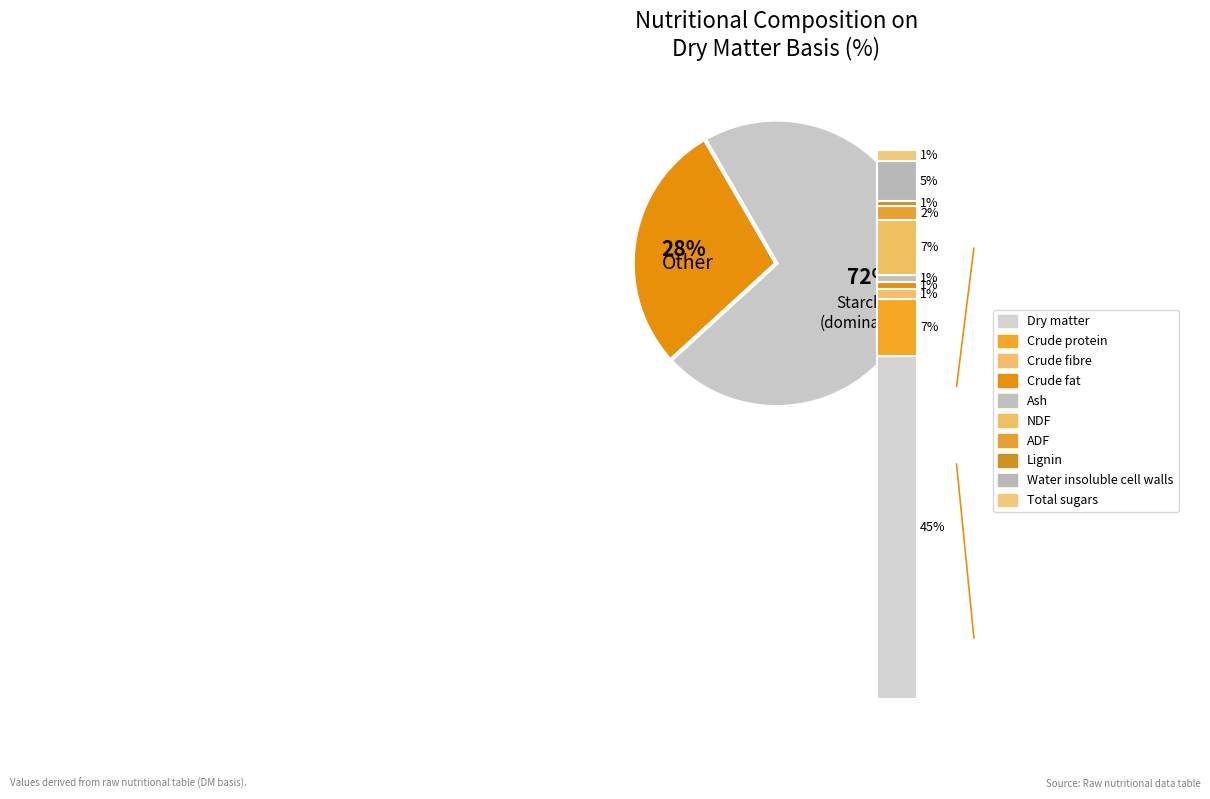

Does ADF represent more than half of the total?

No